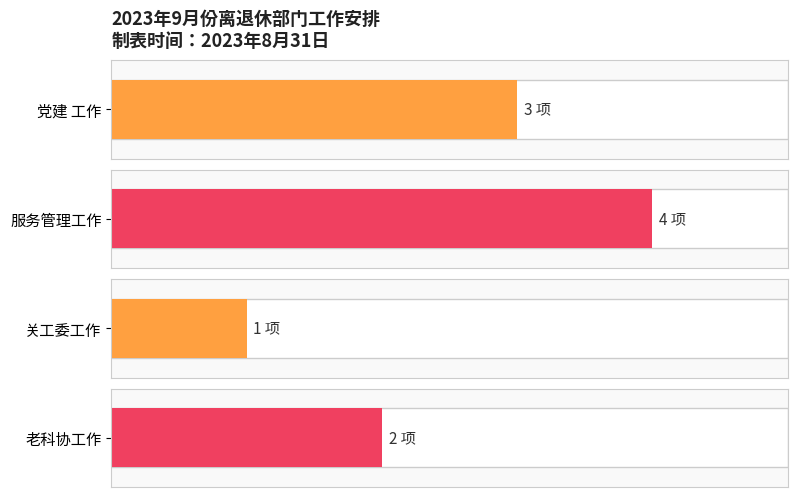

The 服务管理工作 series shows 6 at 党建 工作. True or false?

False